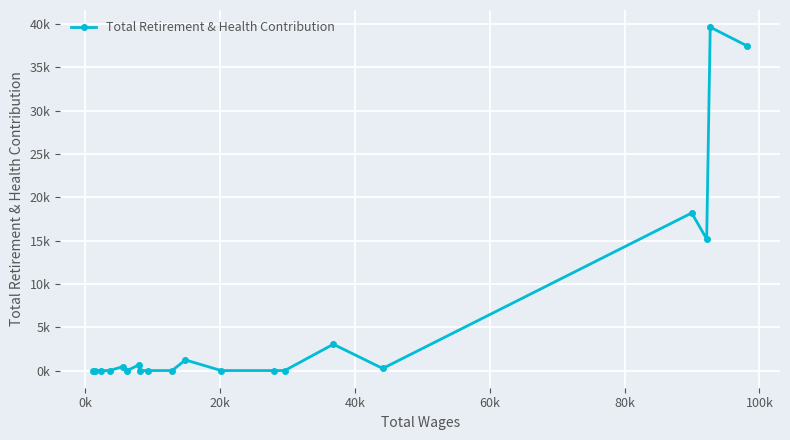

How many points are higher than both their immediate neighbors (excluding endpoints)?

6